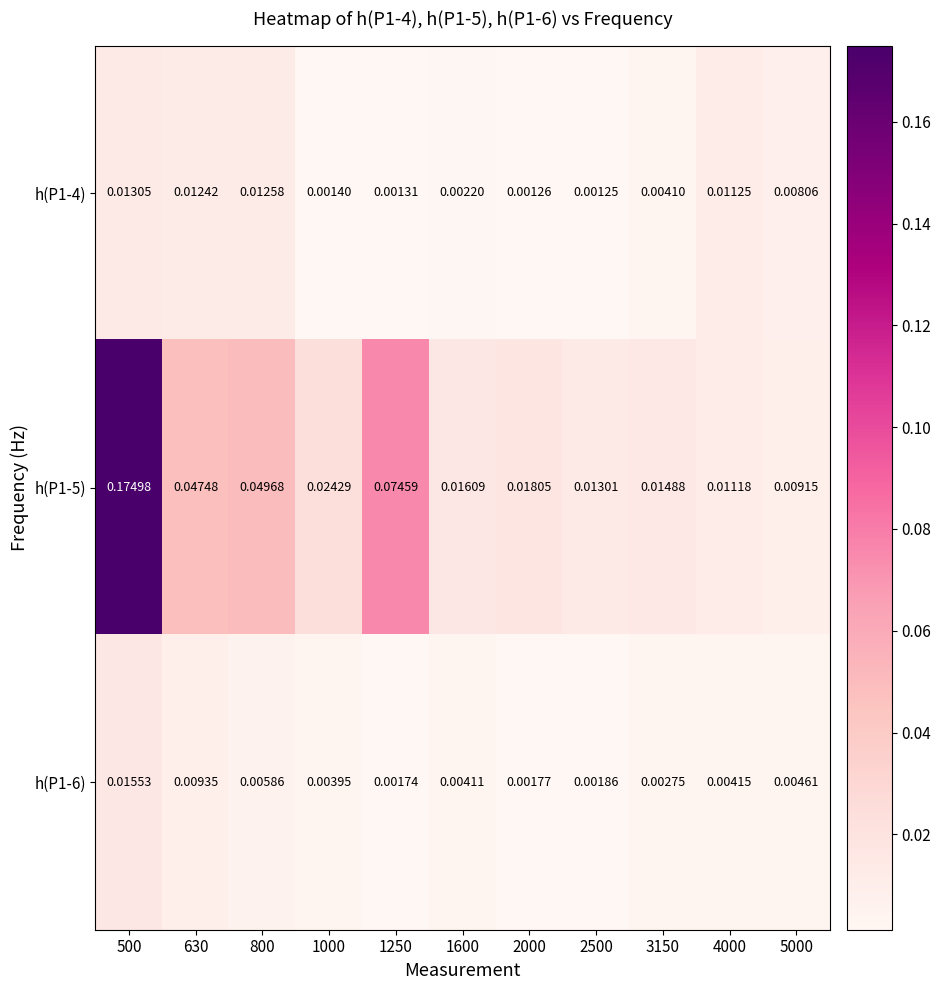

Is the value of h(P1-4) at 500 greater than the value of h(P1-6) at 5000?

Yes